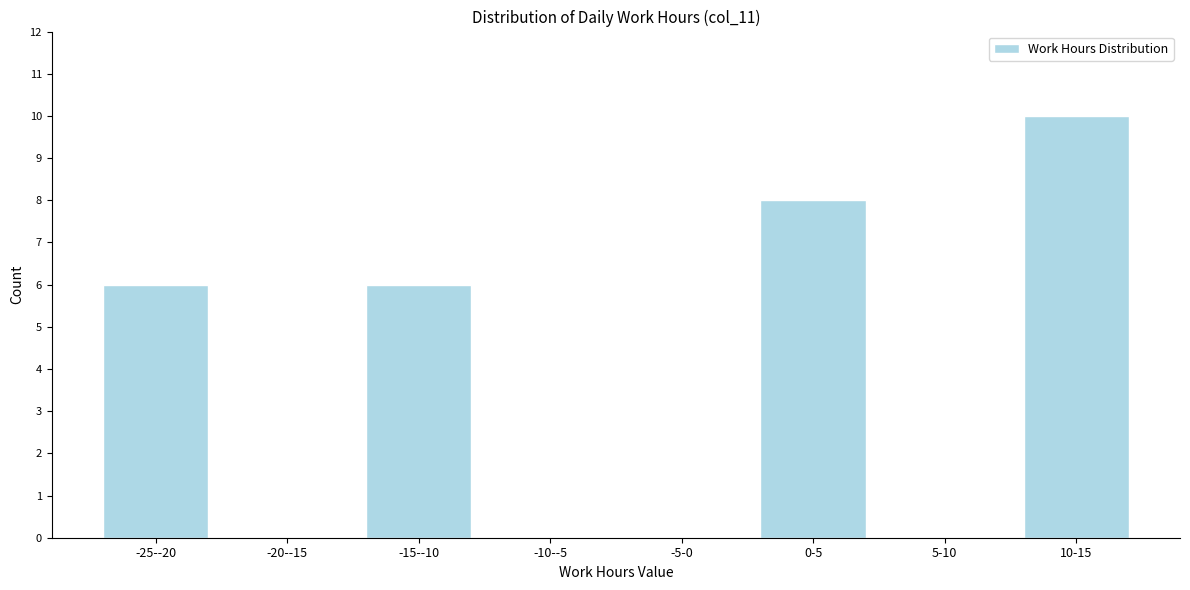

Reading right to left, what are all the values shown in this chart?

10-15=10	5-10=0	0-5=8	-5-0=0	-10--5=0	-15--10=6	-20--15=0	-25--20=6